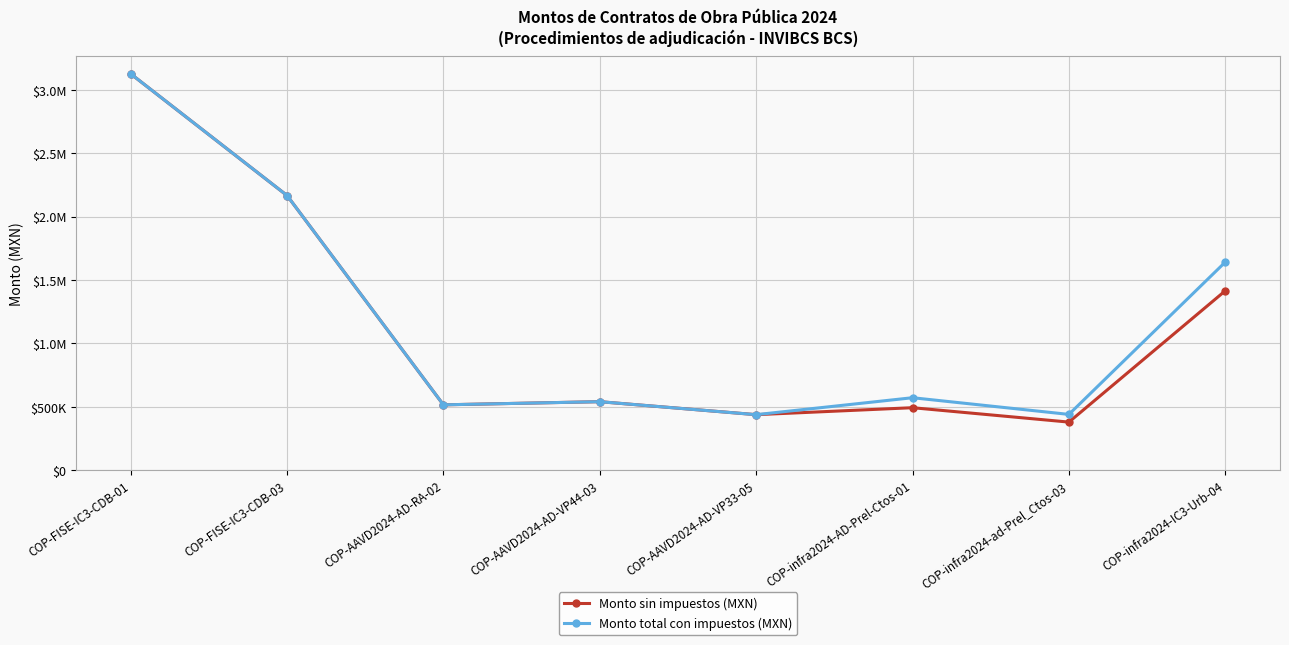

What is the approximate value of Monto sin impuestos (MXN) at COP-FISE-IC3-CDB-01?

3126530.8